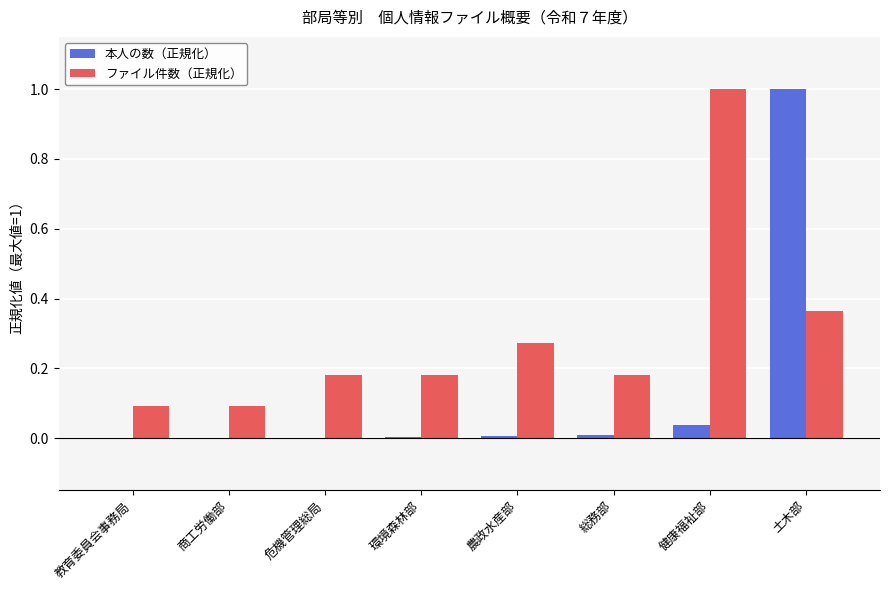

Is it true that ファイル件数（正規化） equals 0.2 at 農政水産部?

False